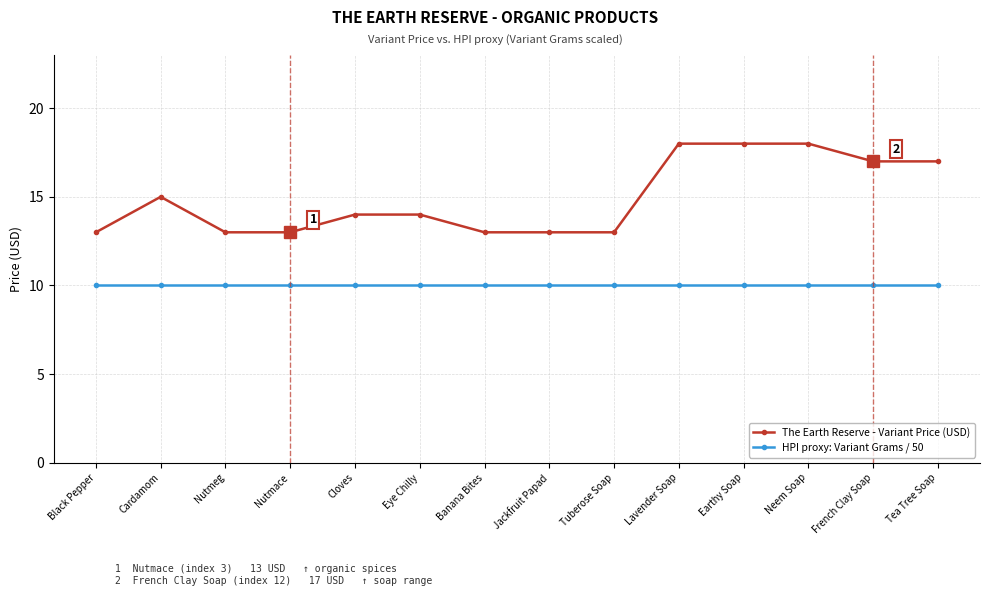

Reading left to right, what are all the values shown in this chart?

The Earth Reserve - Variant Price (USD): 13.0	15.0	13.0	13.0	14.0	14.0	13.0	13.0	13.0	18.0	18.0	18.0	17.0	17.0
HPI proxy: Variant Grams / 50: 10.0	10.0	10.0	10.0	10.0	10.0	10.0	10.0	10.0	10.0	10.0	10.0	10.0	10.0